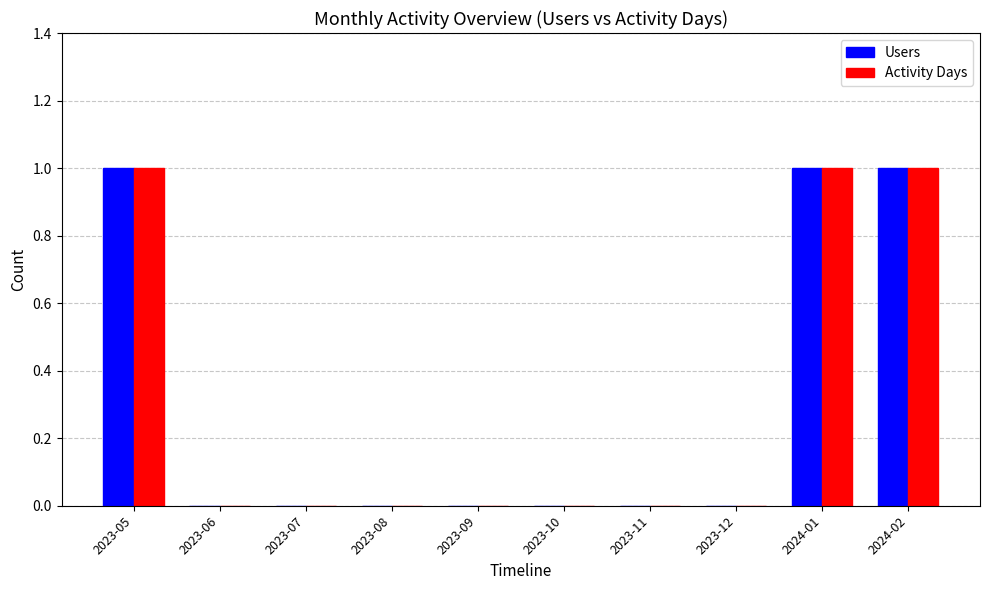

Is the value of Activity Days at 2023-09 greater than the value of Users at 2024-02?

No